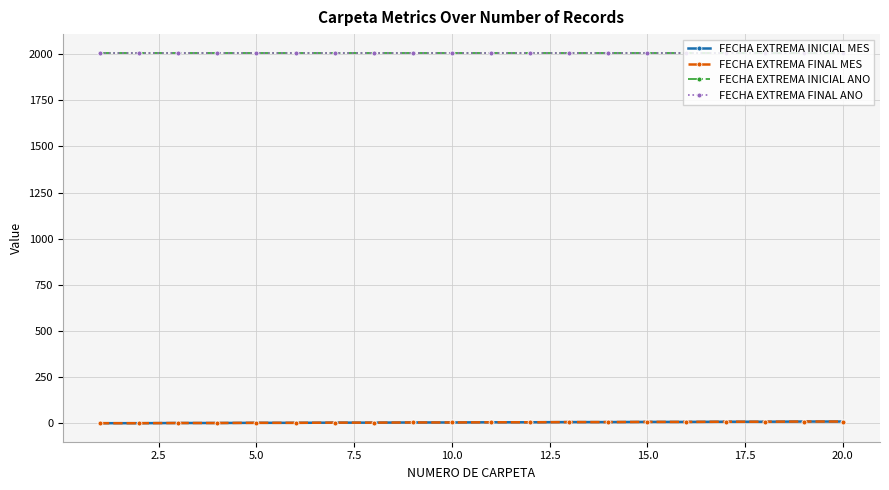

Rank the series by their maximum value, from lowest to highest.

FECHA EXTREMA INICIAL MES, FECHA EXTREMA FINAL MES, FECHA EXTREMA INICIAL ANO, FECHA EXTREMA FINAL ANO